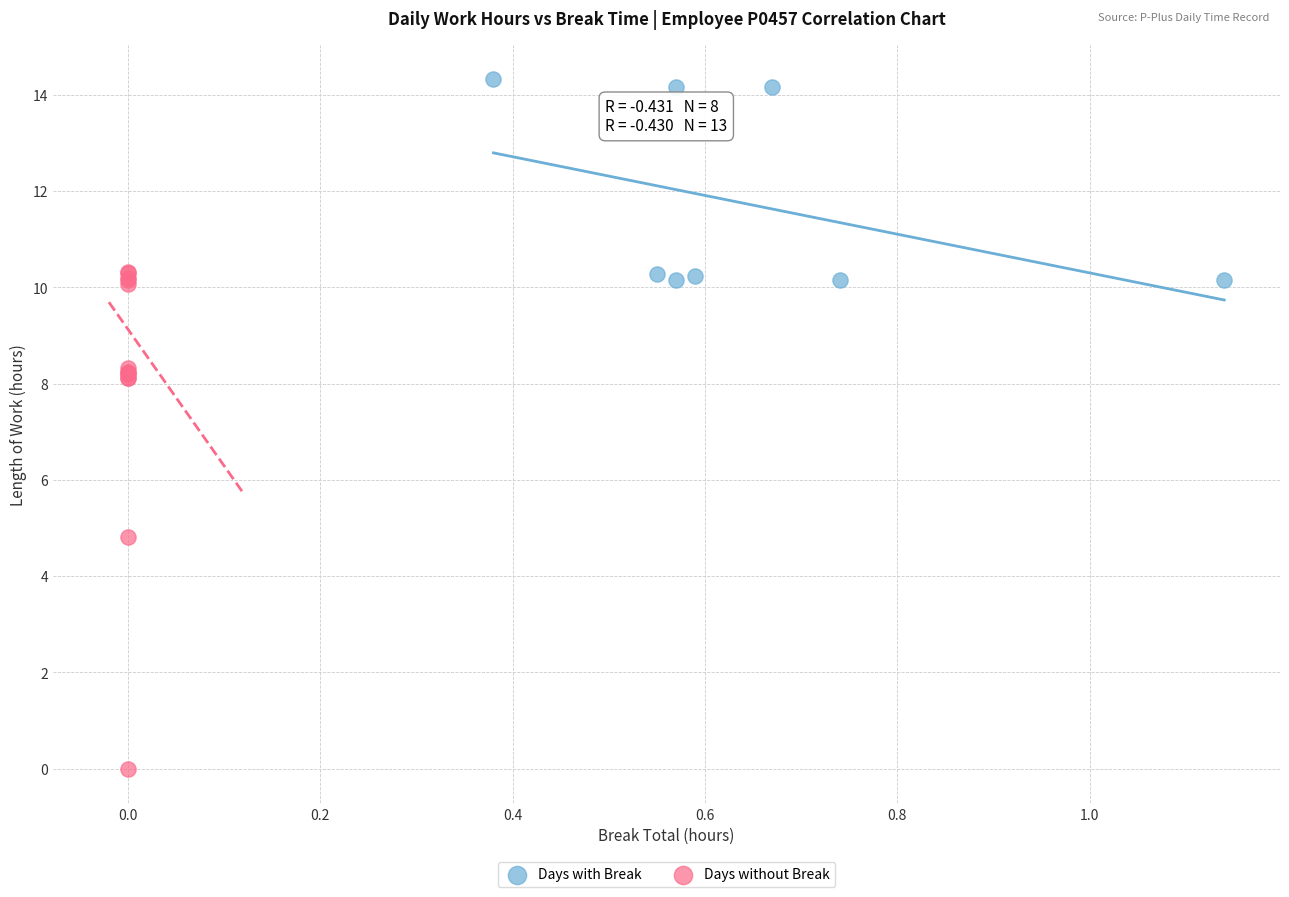

Which series has the largest Y range (max minus min)?

Days without Break